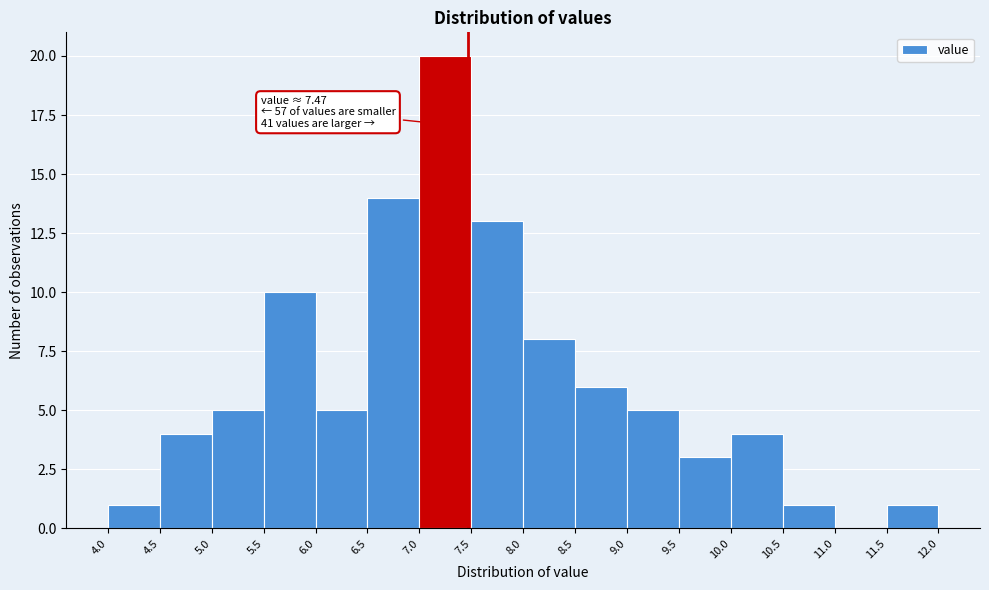

Over which range of the x-axis is the bar tallest?

7.0 to 7.5